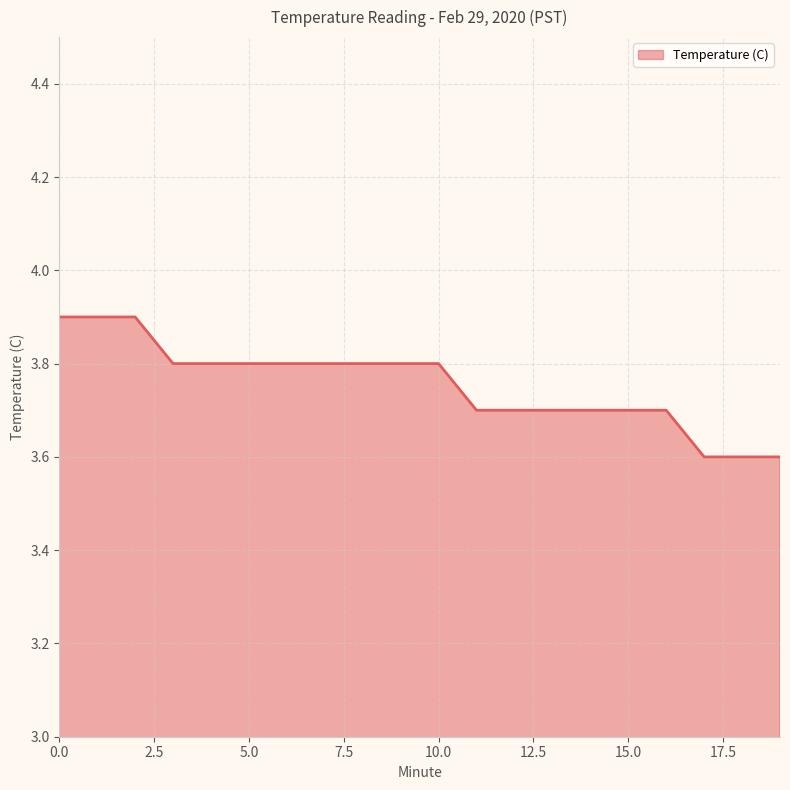

How many values are between 3 and 4?

20